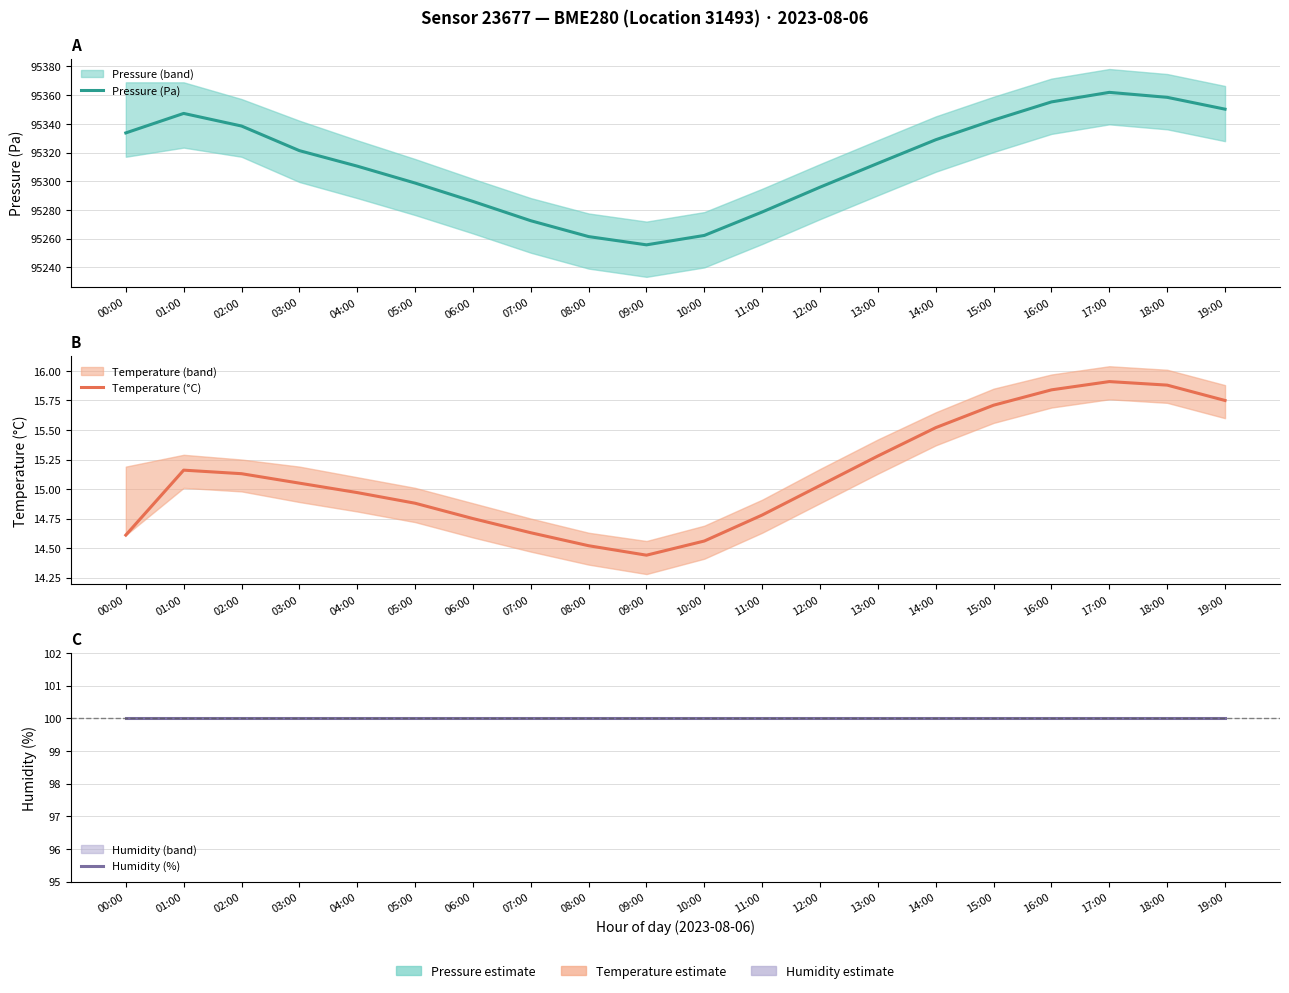

True or false: Humidity (%) and Pressure (Pa) cross at least once.

False